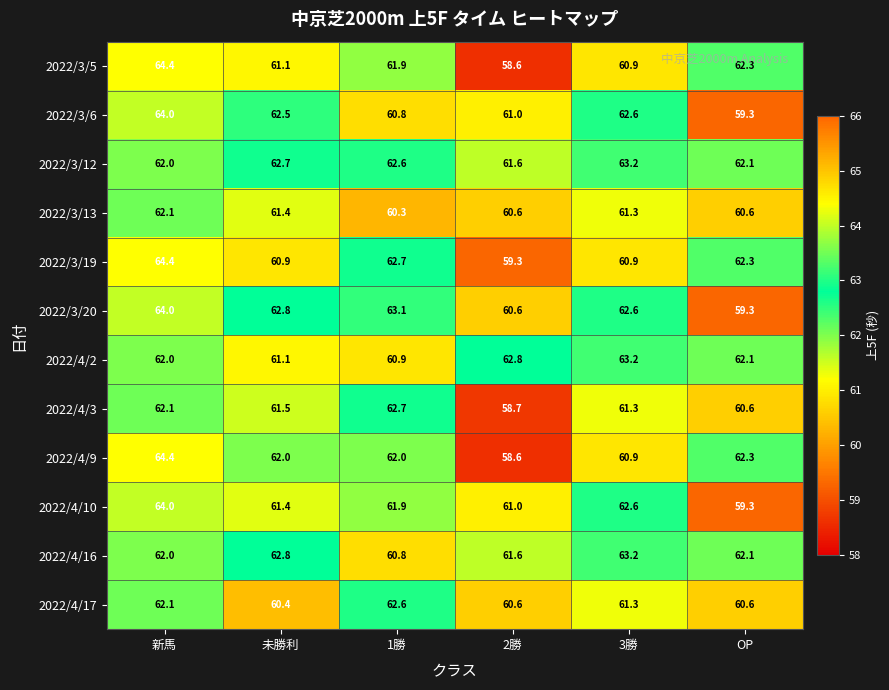

At which label is 2022/3/12 closest to 62?

新馬